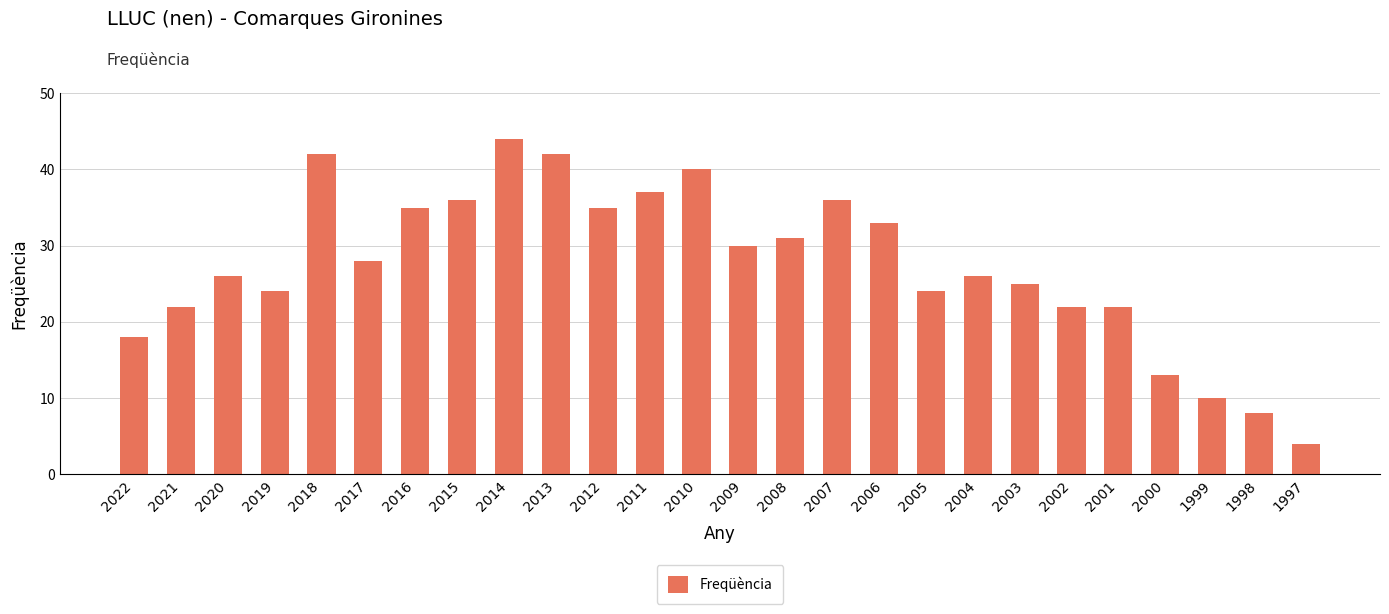

The chart shows a value of 42 at 2013. True or false?

True